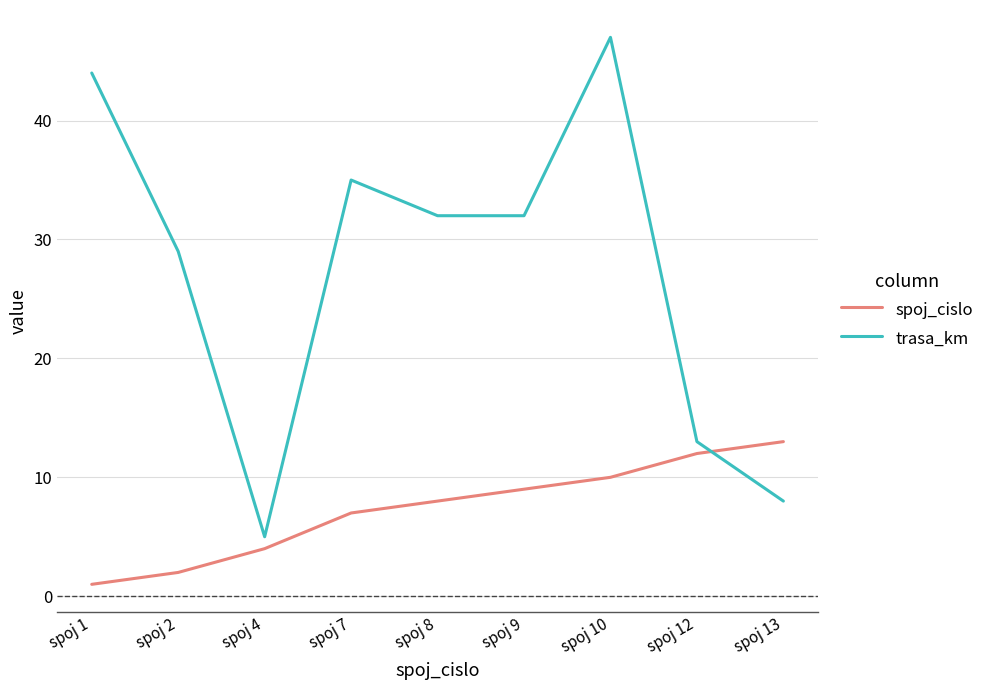

True or false: trasa_km has more than 2 points higher than both neighbors.

False